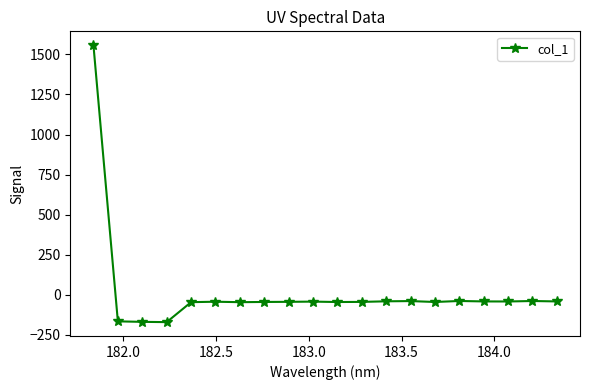

What is the difference between the maximum and minimum values?

1728.3